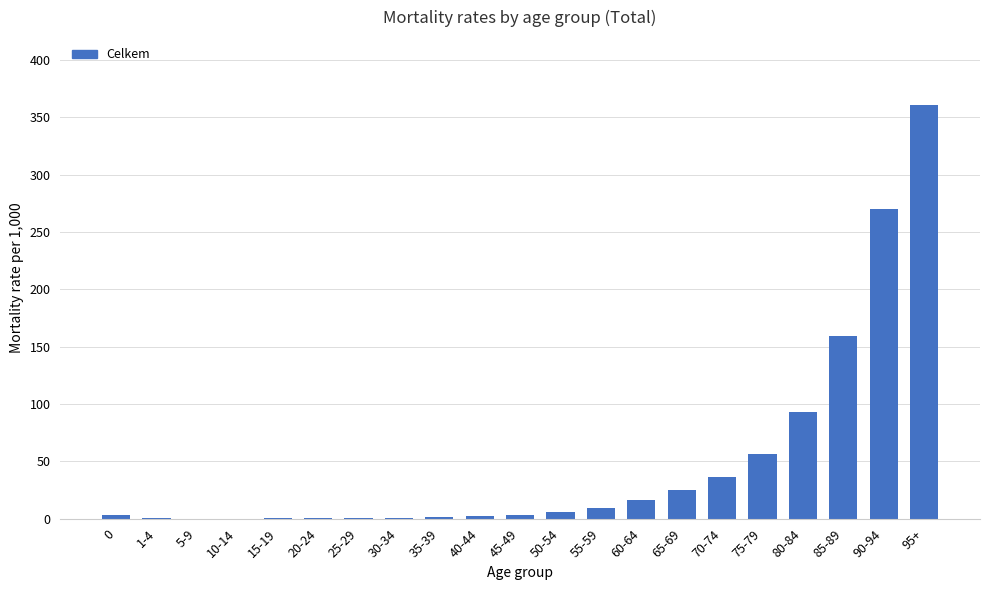

The chart shows a value of 16.1 at 60-64. True or false?

True